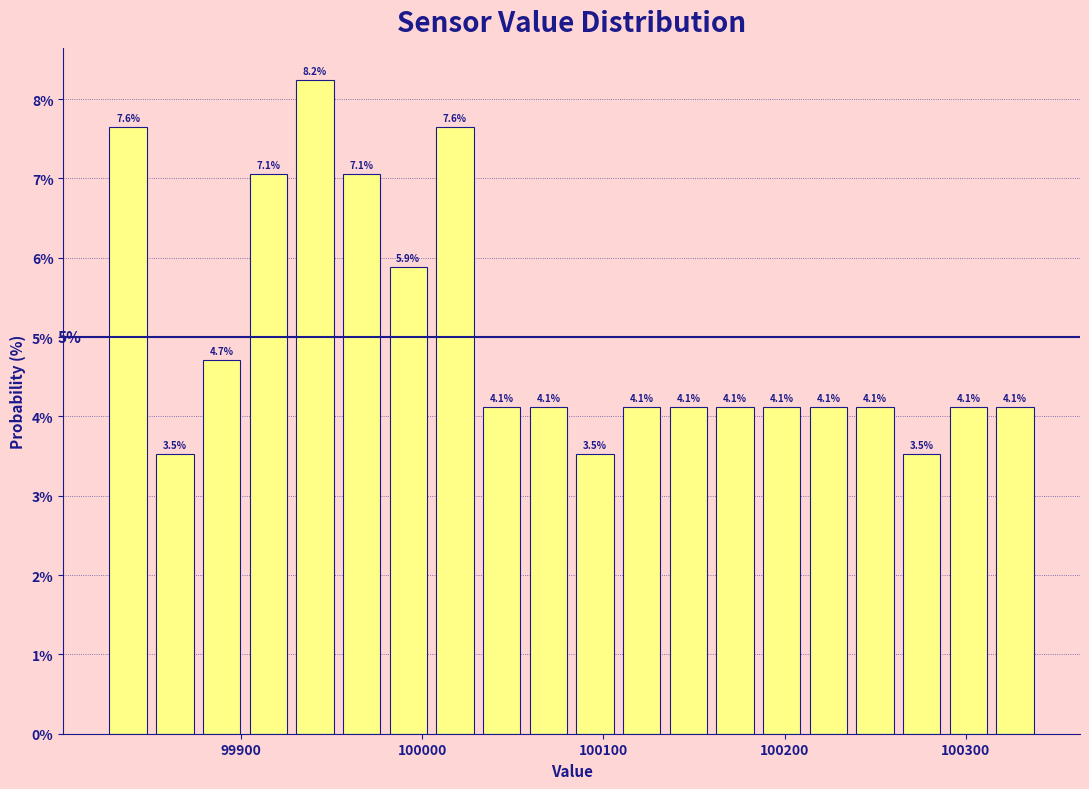

Read against the x-axis, roughly where is the centre of the tallest bar?

99940